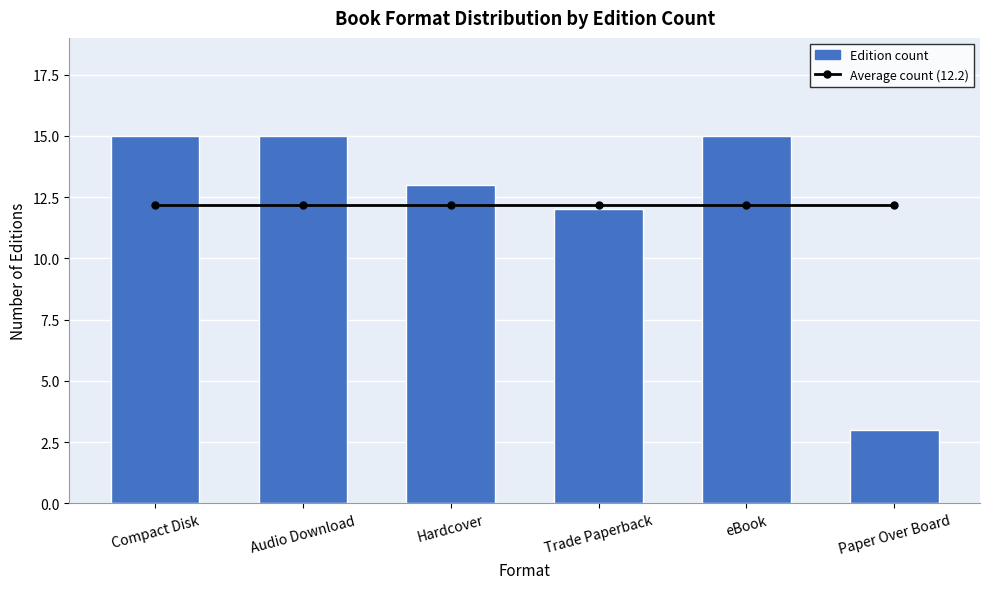

Between Audio Download and eBook, which is larger?

Audio Download